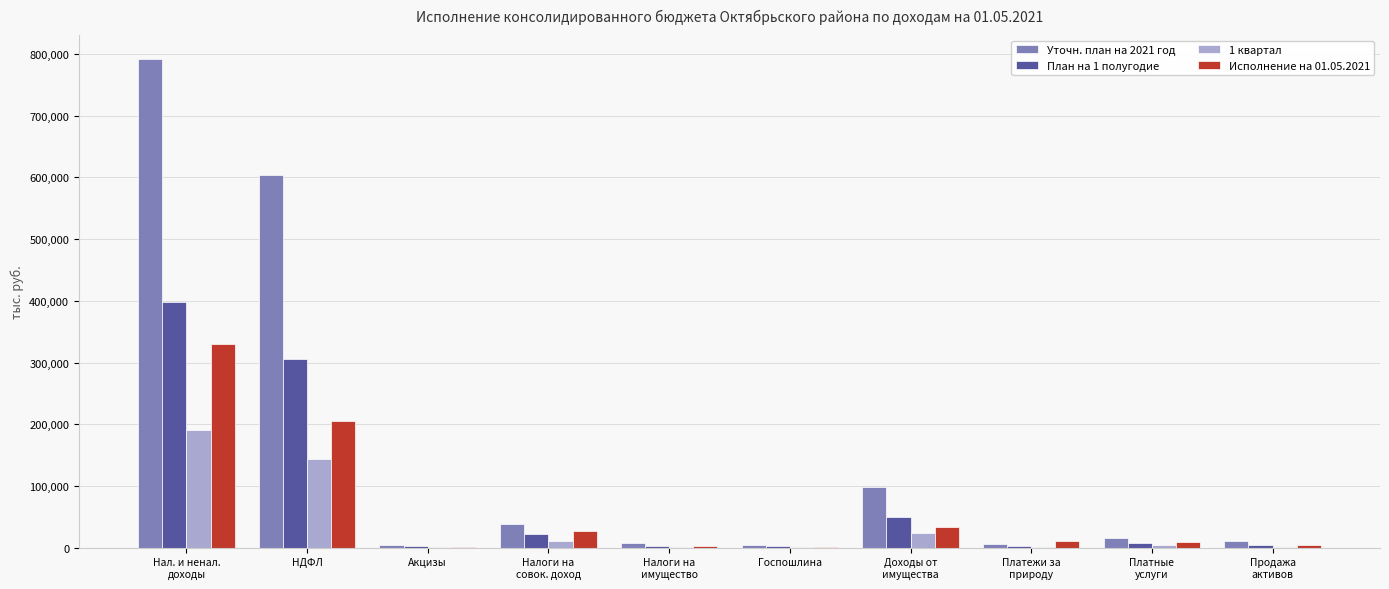

Which series has the largest total across all categories?

Уточн. план на 2021 год